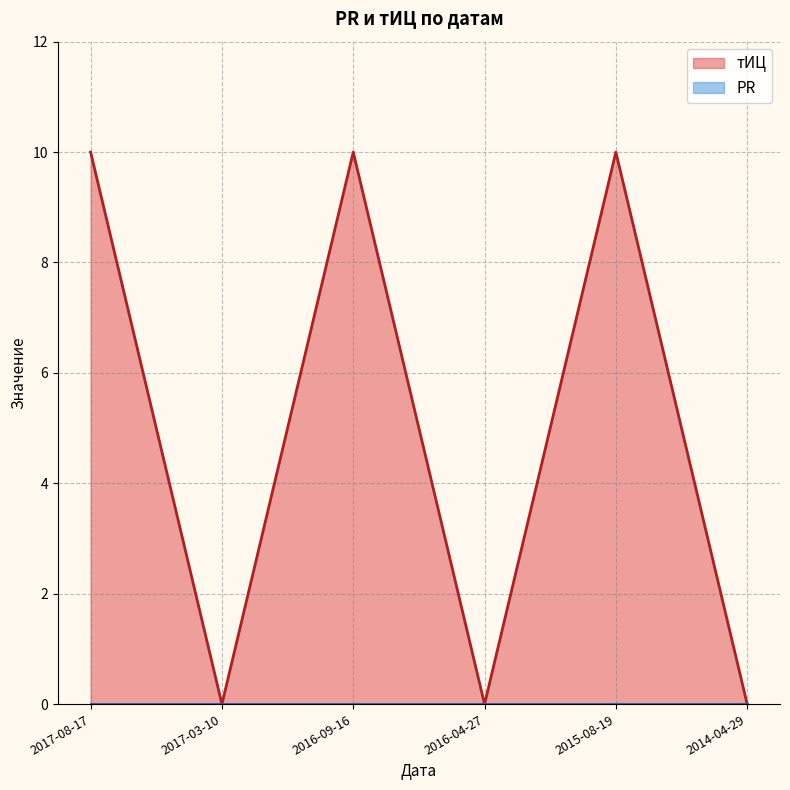

Where is the first local minimum?

2017-03-10